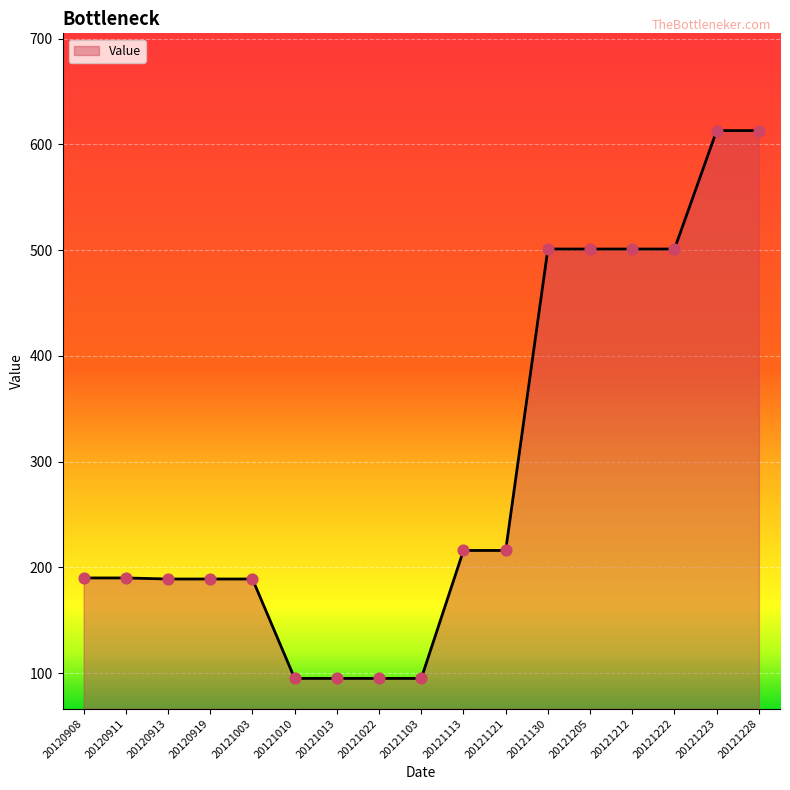

Approximately how many times larger is the value at 20120919 compared to 20120913?

1.0